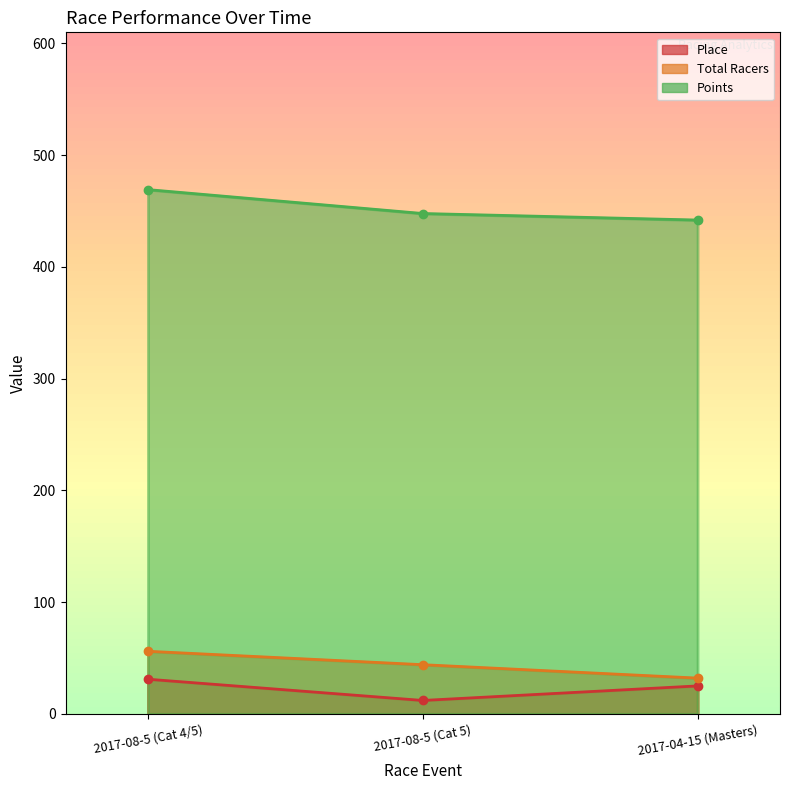

Which series has the largest range (max minus min)?

Points